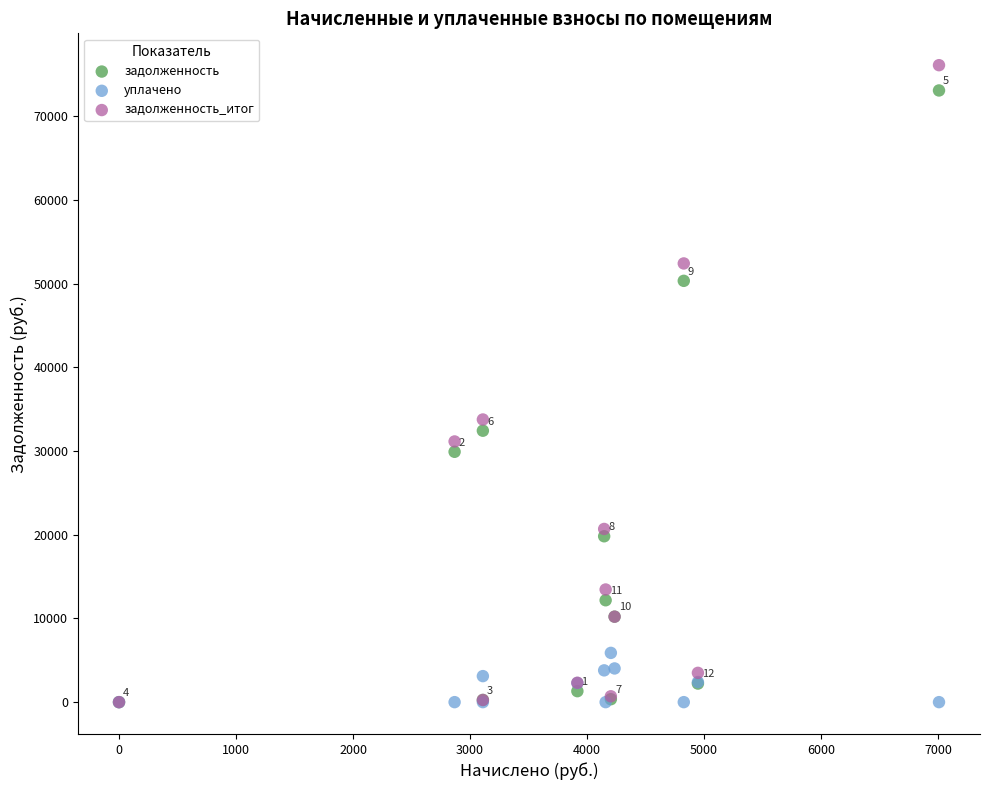

In the задолженность series, what Y value is closest to 36544?

32432.7